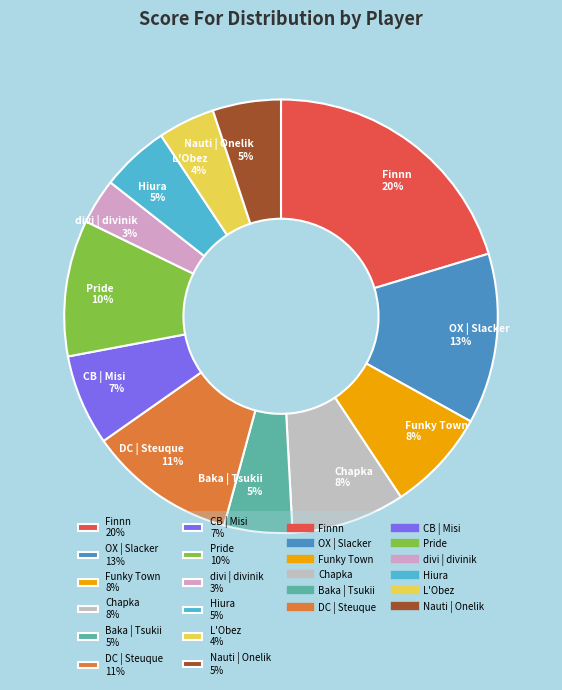

Between Chapka 8% and Baka | Tsukii 5%, which is larger?

Chapka 8%